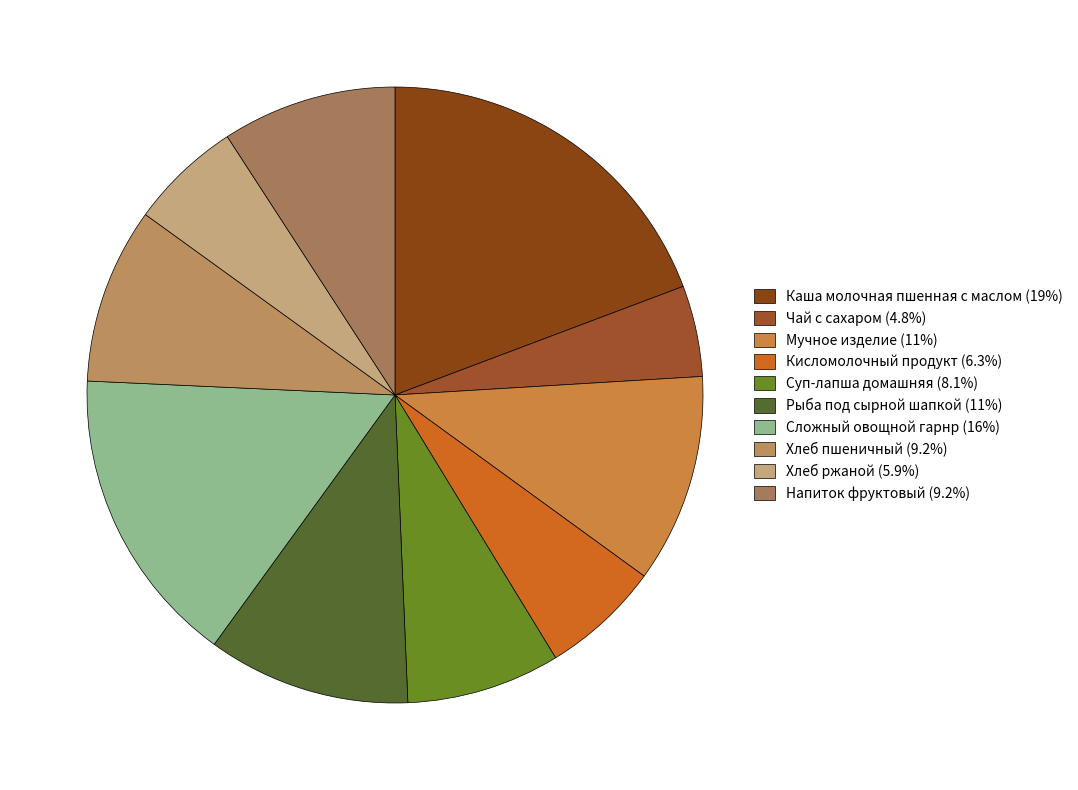

Is it true that Хлеб ржаной is 6% of the pie?

True